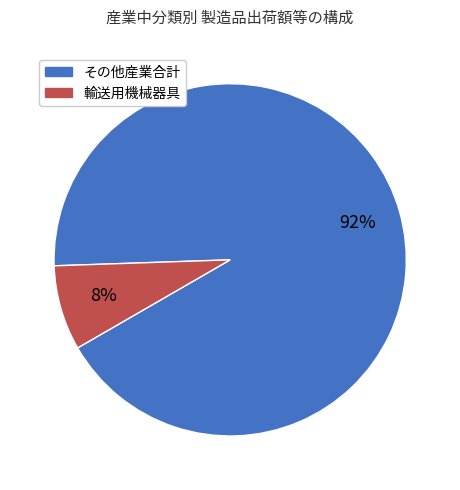

Is there any slice that represents more than half of the pie?

Yes